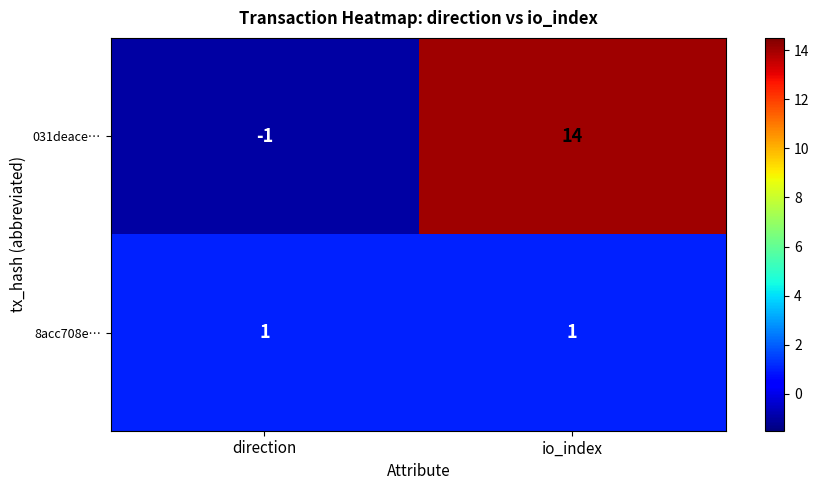

At how many categories does at least one series exceed 2?

1